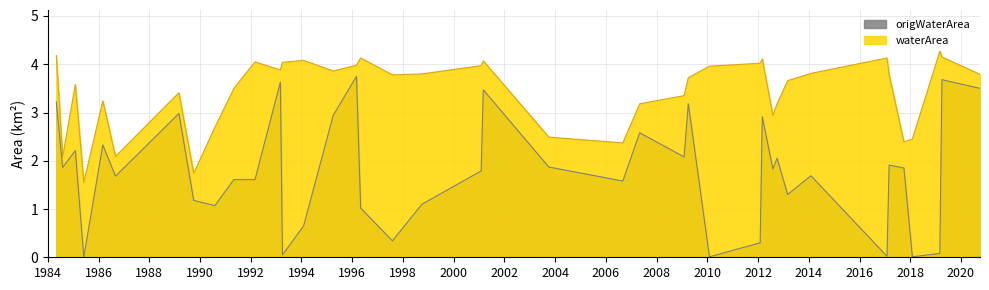

What is the difference between the waterArea values at 1992_03 and 2012_03?

0.1